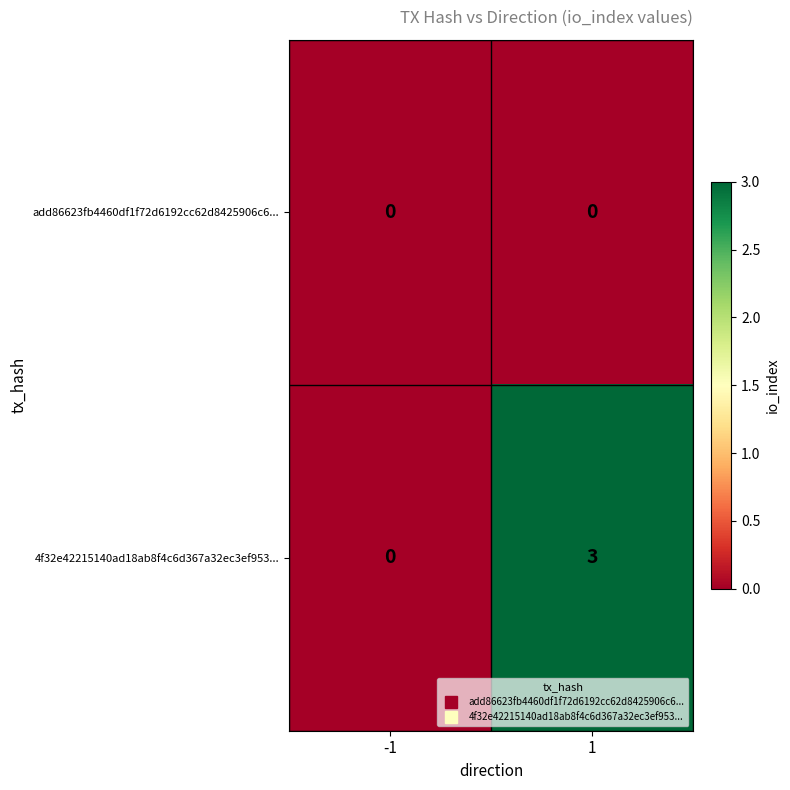

List the series in order of their overall mean, highest first.

4f32e42215140ad18ab8f4c6d367a32ec3ef953..., add86623fb4460df1f72d6192cc62d8425906c6...